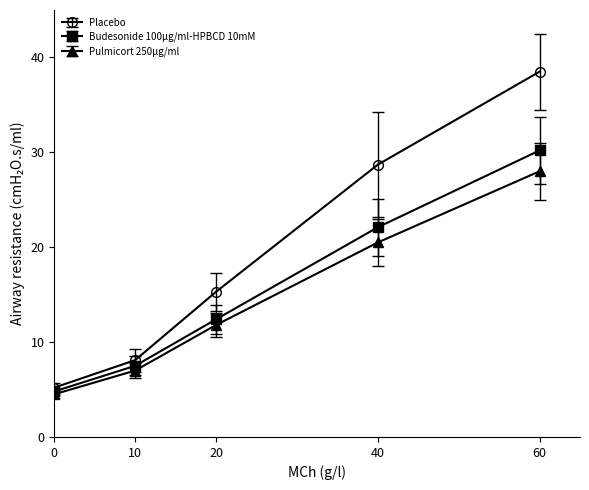

What is the difference between the Placebo values at 0 and 40?

23.5